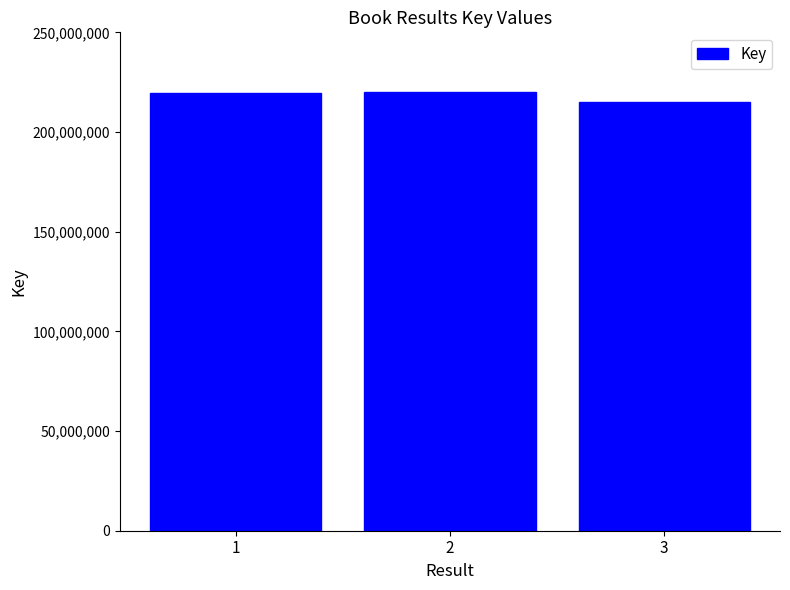

How many data points does each series have?

3